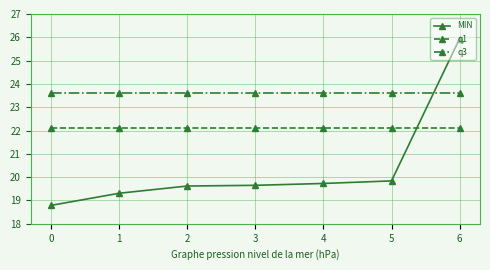

What is the value of the MIN point at the 6th from the left?

19.8